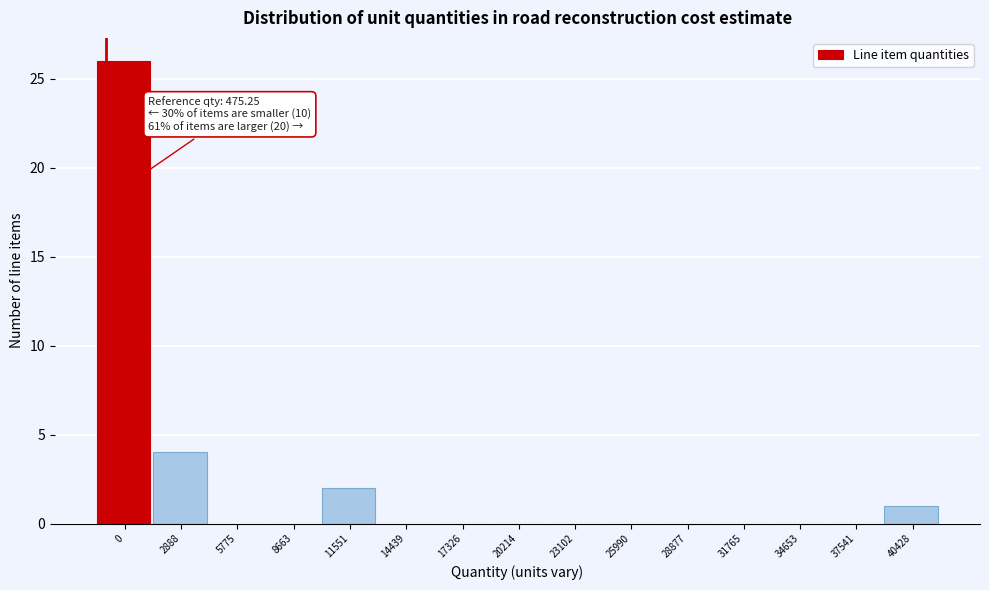

Reading right to left, list all the values displayed in this chart.

40428=1	37541=0	34653=0	31765=0	28877=0	25990=0	23102=0	20214=0	17326=0	14439=0	11551=2	8663=0	5775=0	2888=4	0=26